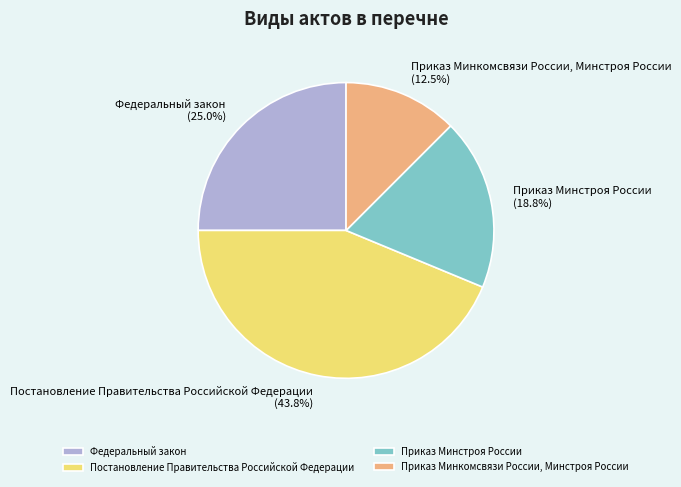

What is the smallest slice in the pie chart?

Приказ Минкомсвязи России, Минстроя России